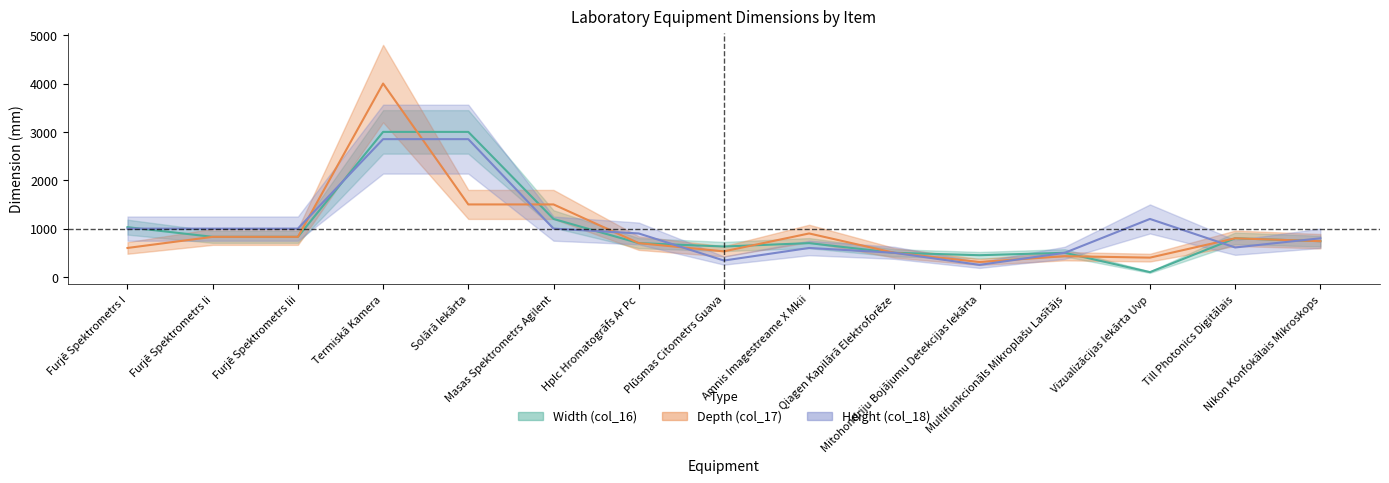

True or false: Height (col_18) and Width (col_16) cross at least once.

True